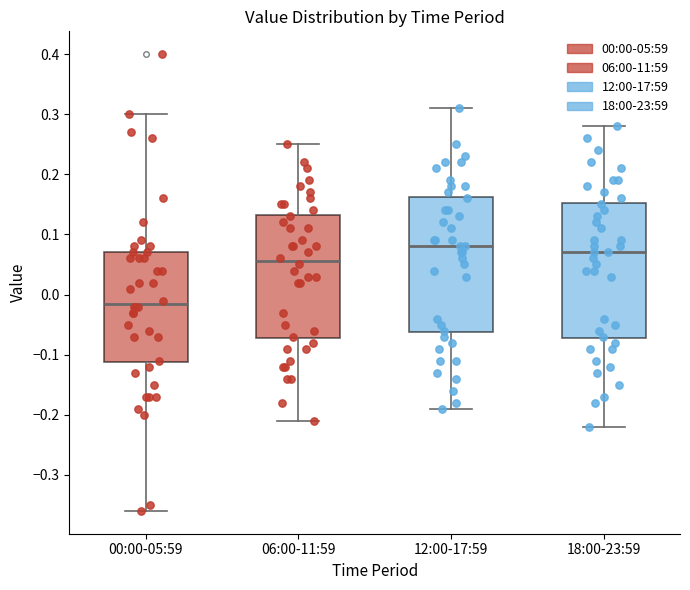

Where is the lower edge of the box for 12:00-17:59 on the y-axis? The values are not printed on the chart, so give them approximately, as read against the axis.

-0.06